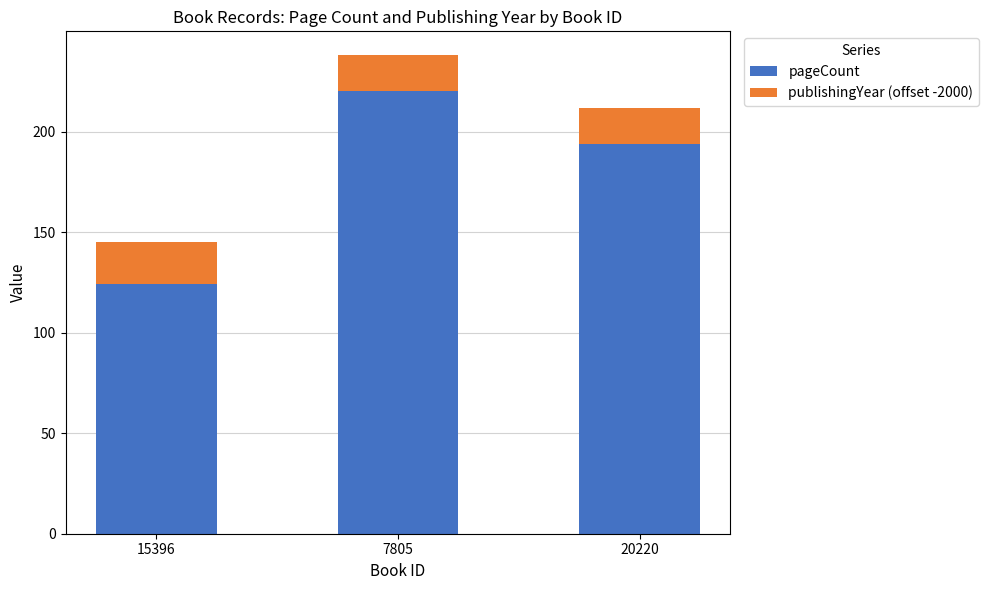

Reading left to right, transcribe the values for pageCount.

124	220	194